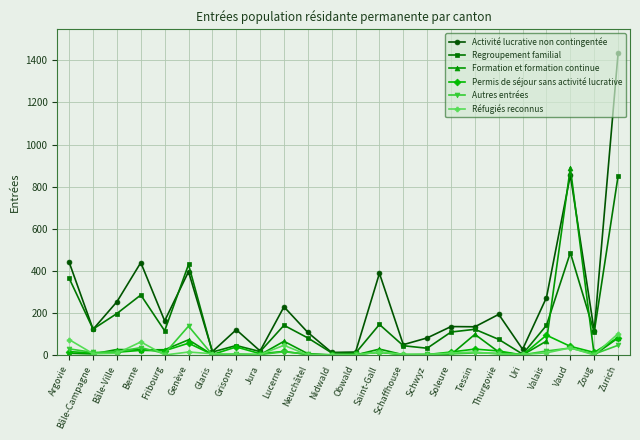

The value of Regroupement familial at Berne is 479. True or false?

False